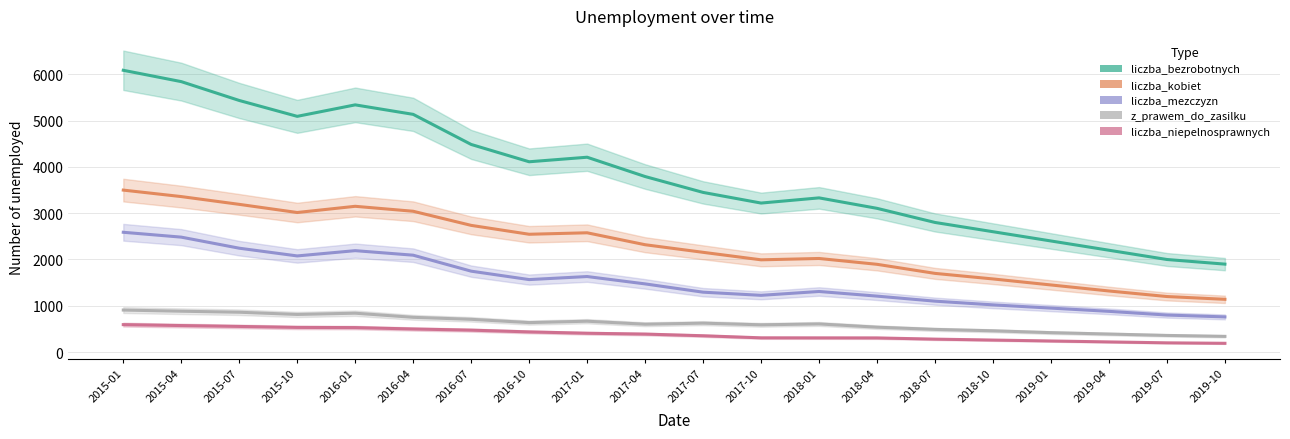

What is the maximum value for liczba_bezrobotnych?

6087